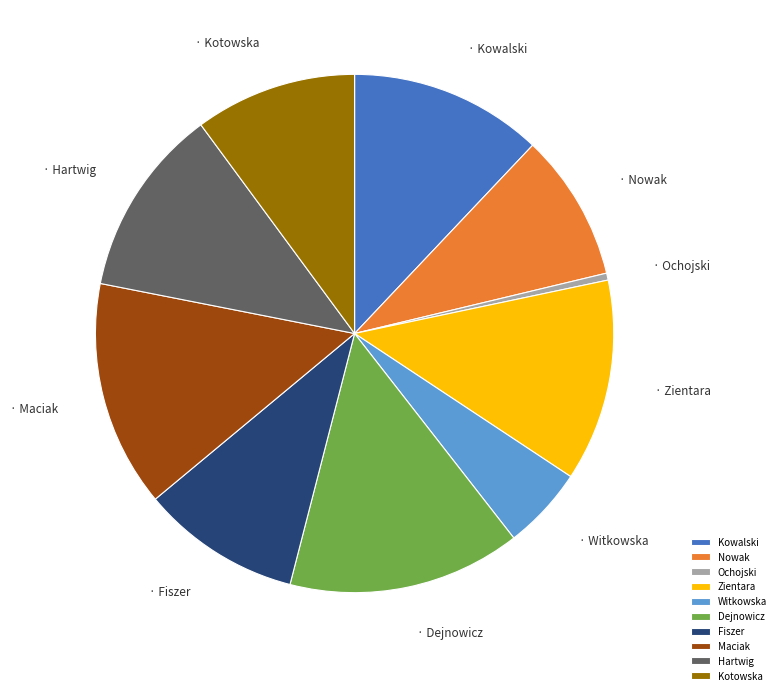

Is it true that Dejnowicz is 15% of the pie?

True